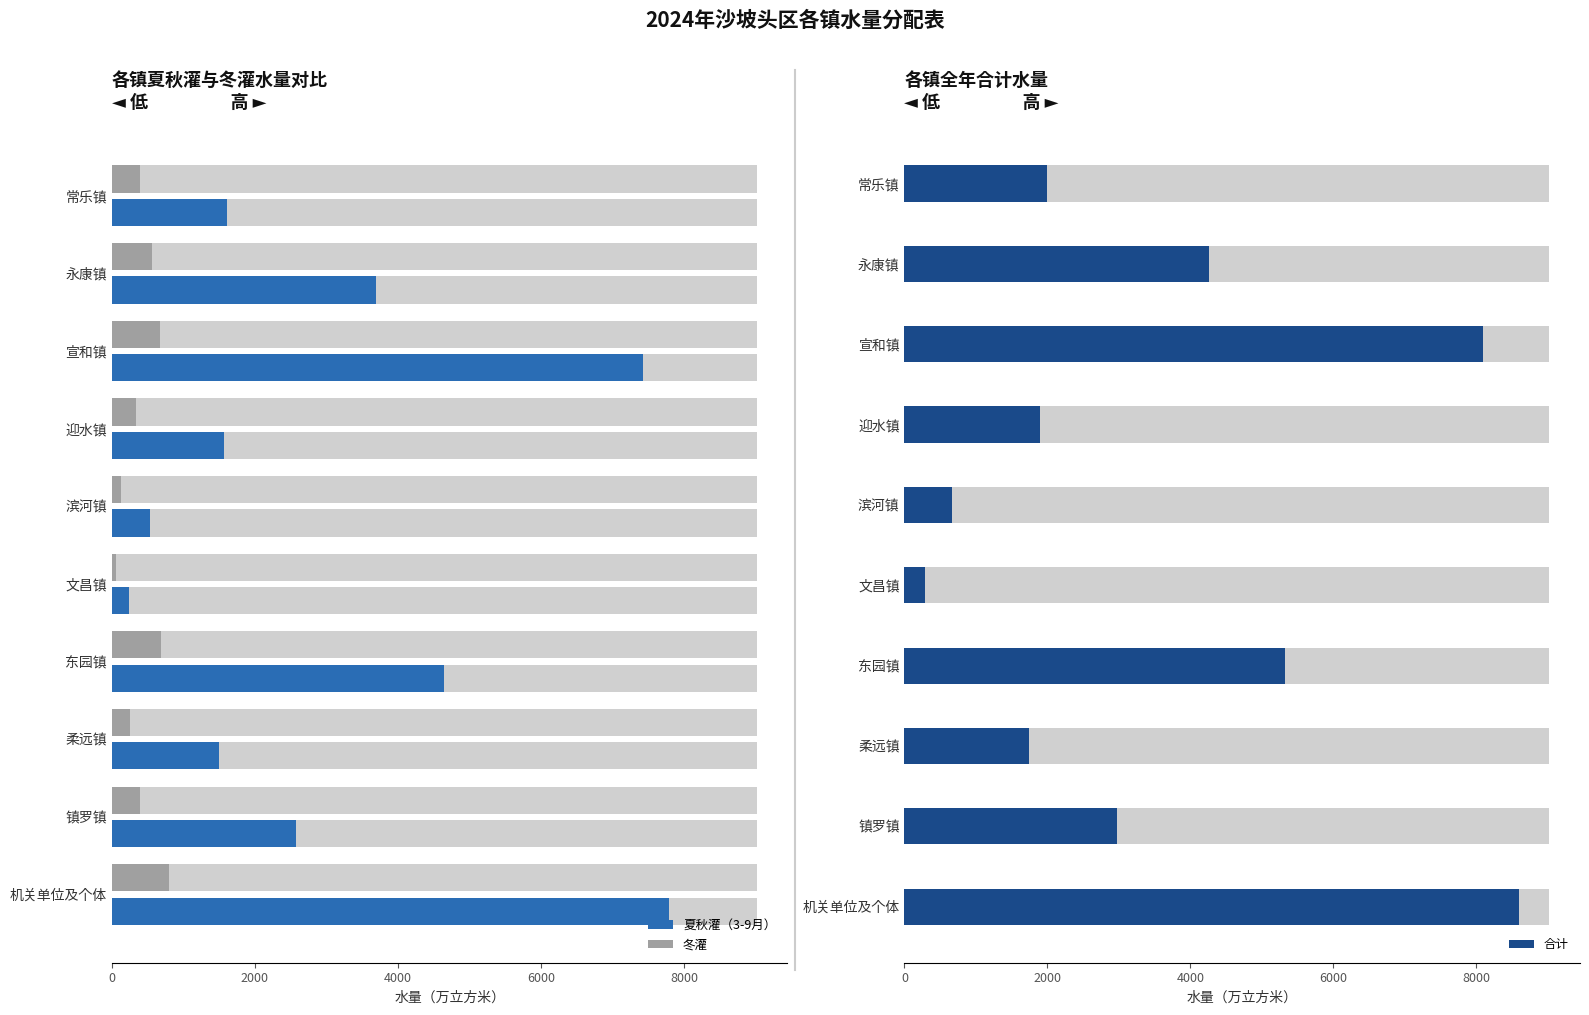

How many bars are there in each group?

3